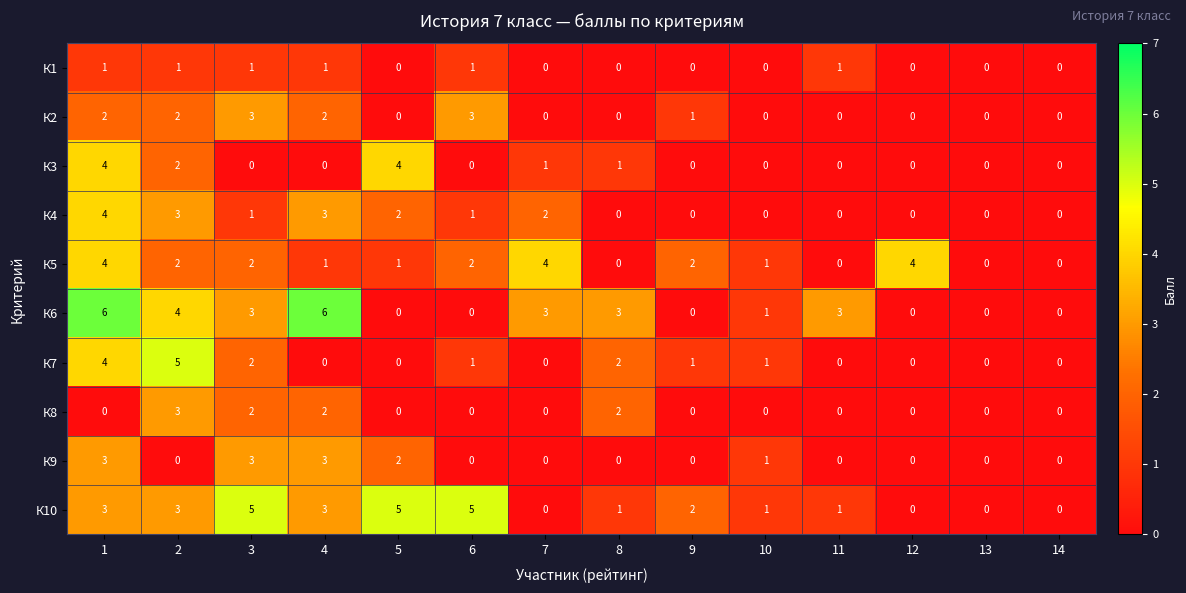

Count the number of data series in this chart.

10